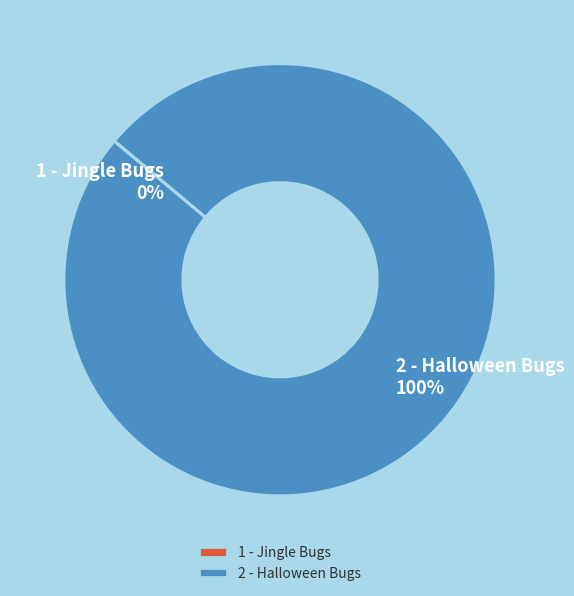

Which slice is the largest?

2 - Halloween Bugs